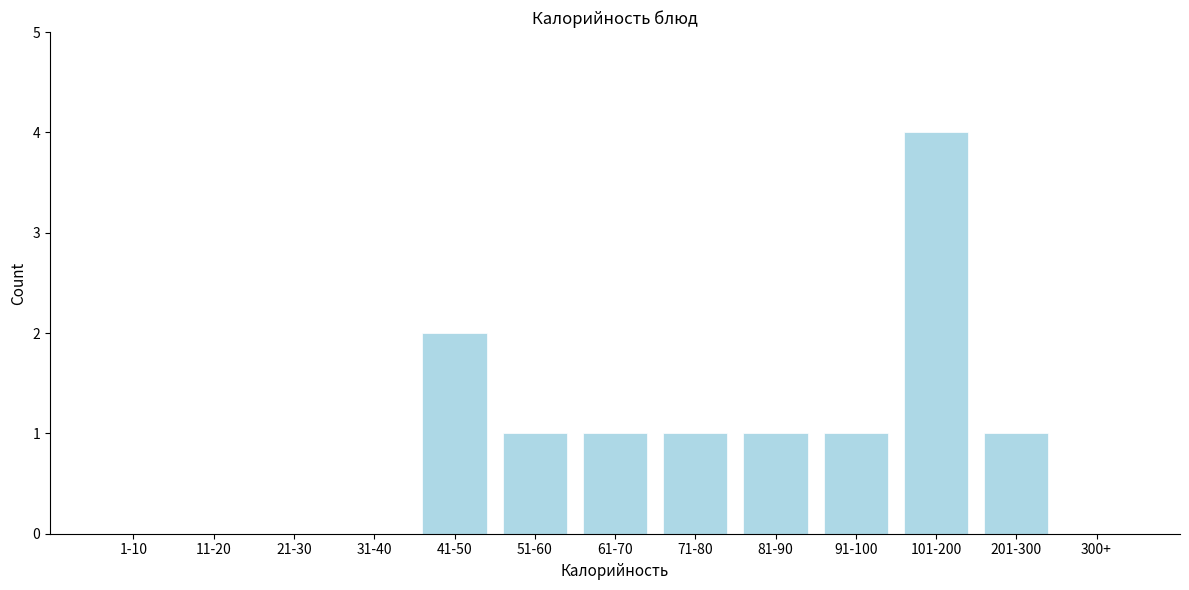

Reading left to right, list all the values displayed in this chart.

1-10=0	11-20=0	21-30=0	31-40=0	41-50=2	51-60=1	61-70=1	71-80=1	81-90=1	91-100=1	101-200=4	201-300=1	300+=0